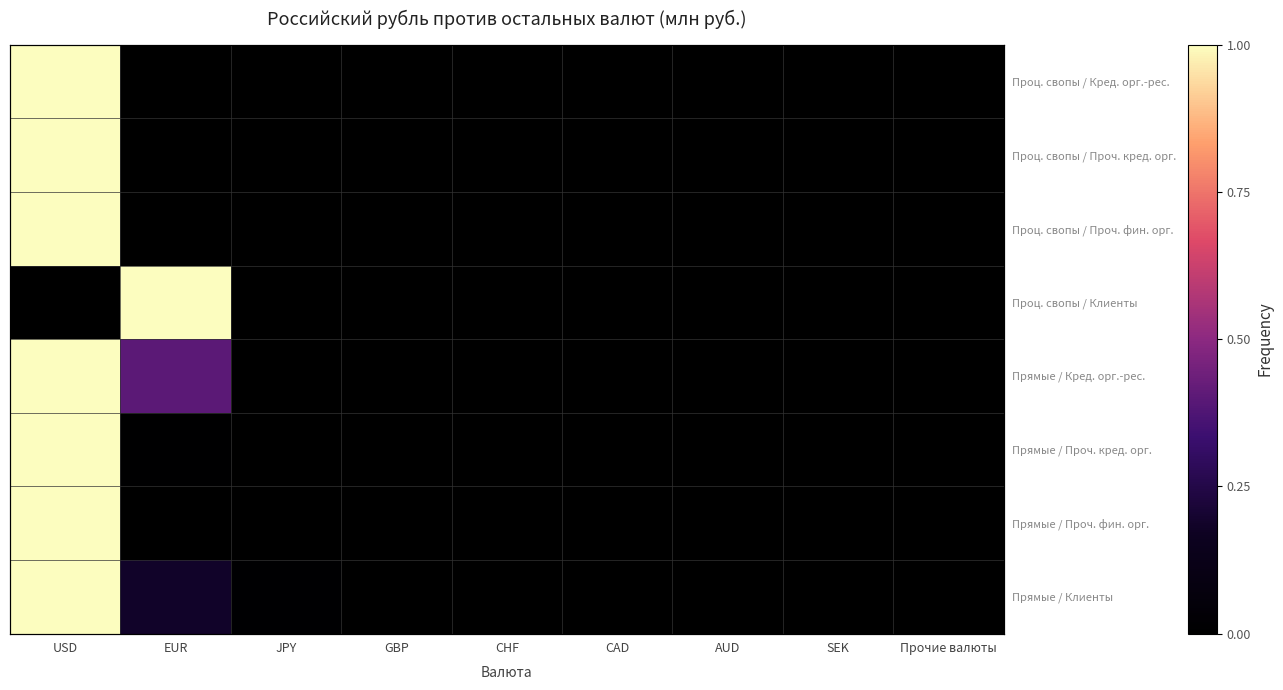

Which category has the highest value in the Проц. свопы / Проч. фин. орг. series?

USD